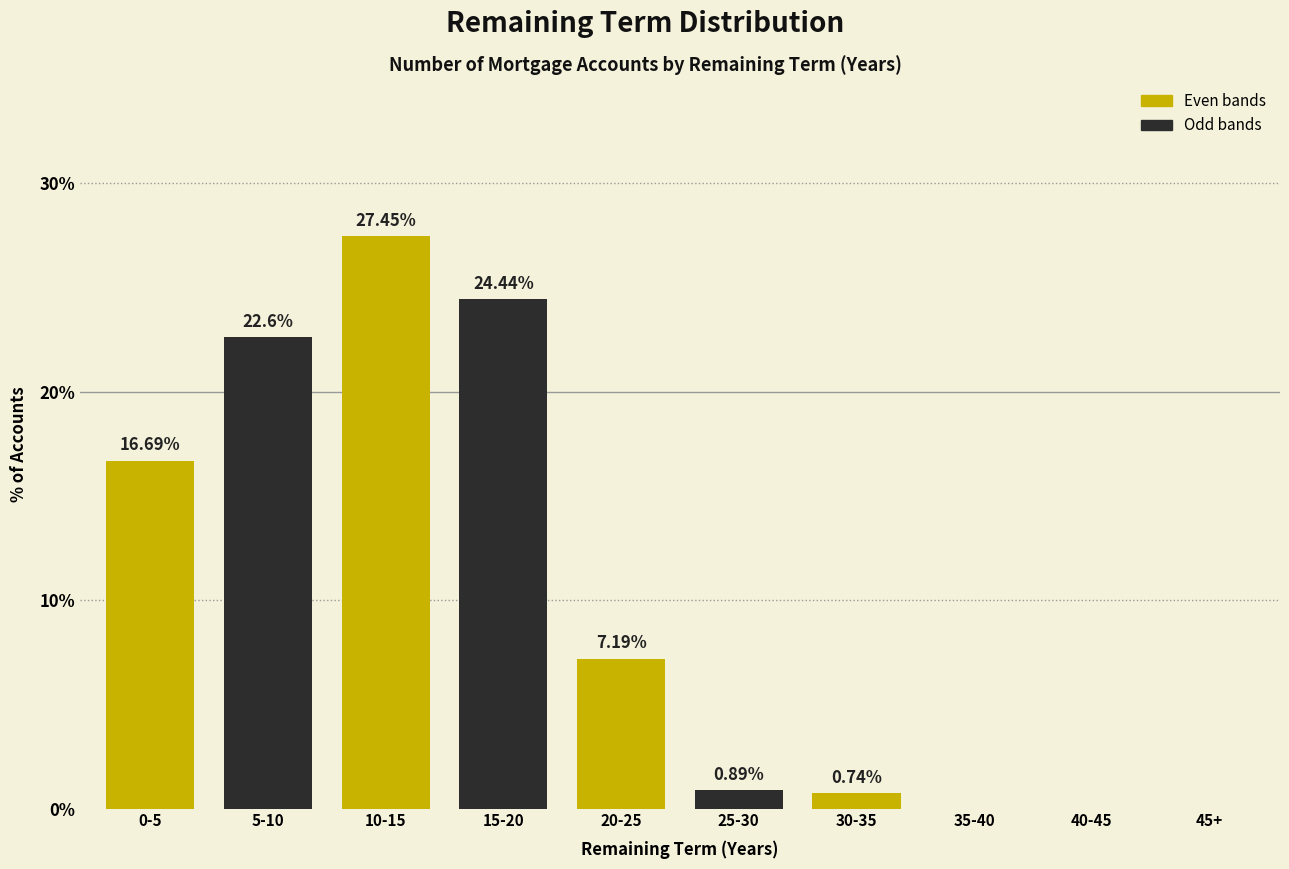

Which has a higher value, 10-15 or 40-45?

10-15